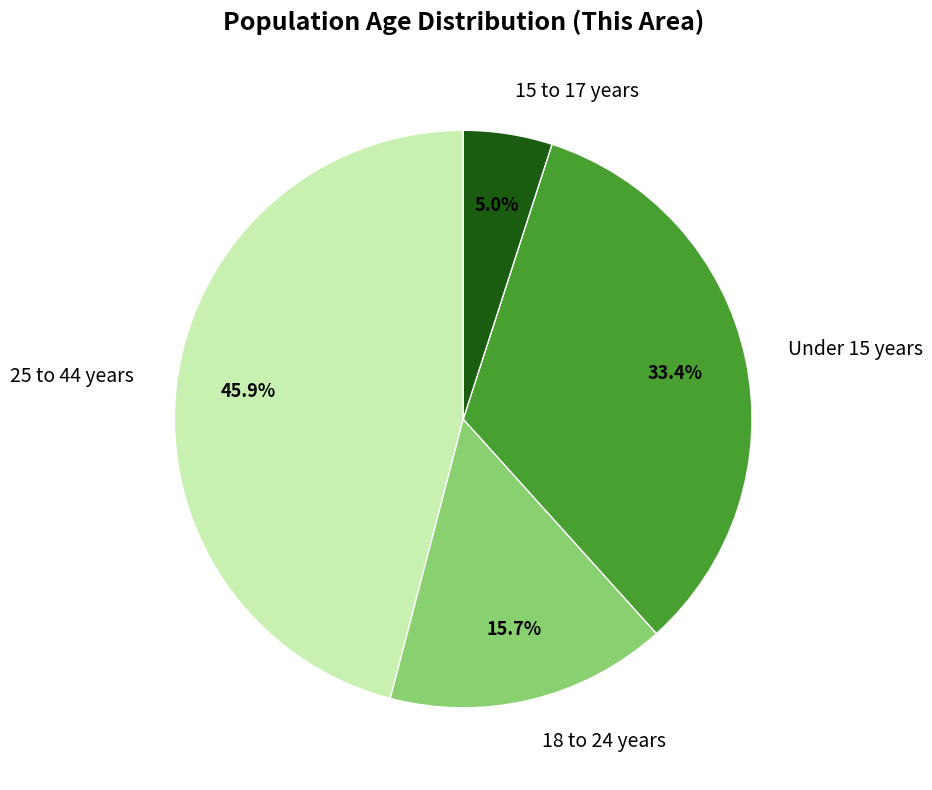

Do 15 to 17 years and Under 15 years together represent more than half of the pie?

No